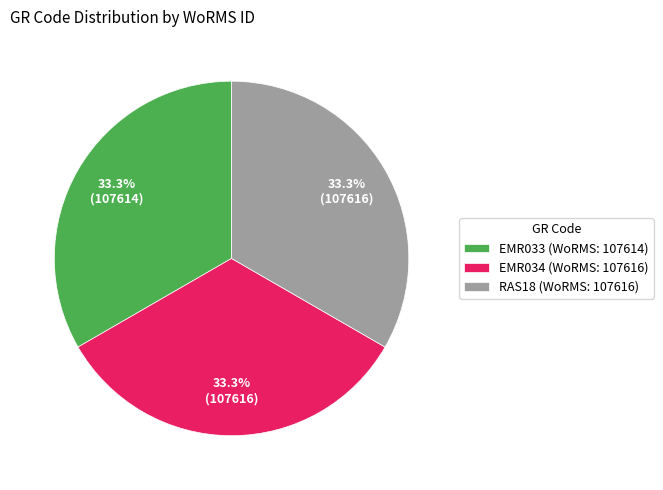

What is the ratio of the value at RAS18 (WoRMS: 107616) to the value at EMR034 (WoRMS: 107616)?

1.0